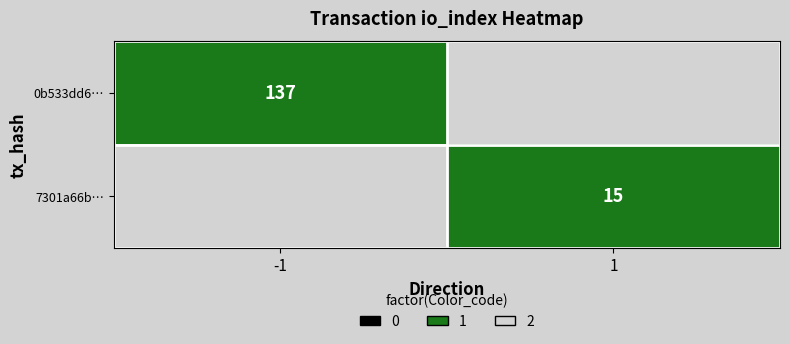

True or false: 7301a66b… has a value of 25 at 1.

False